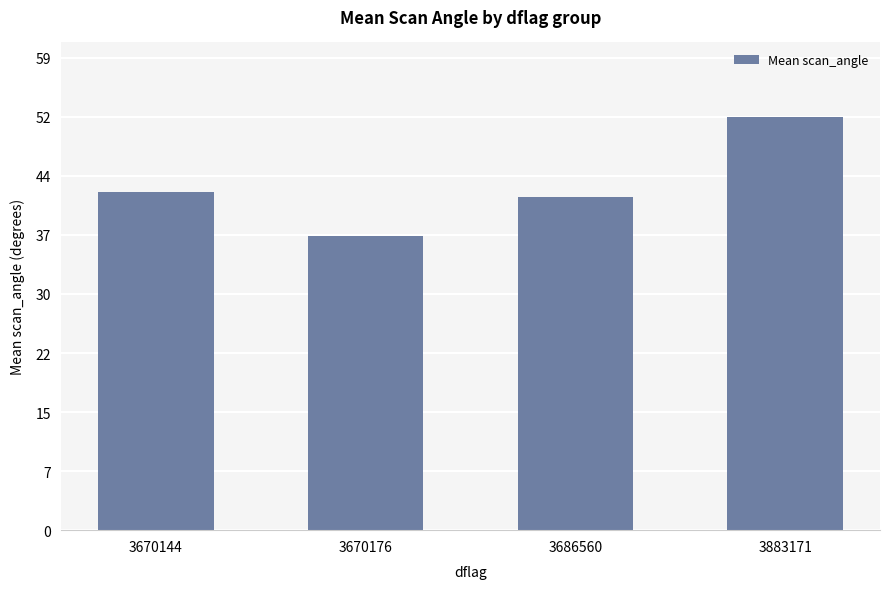

Reading left to right, extract all data points from this chart.

3670144=42.3	3670176=36.9	3686560=41.7	3883171=51.7